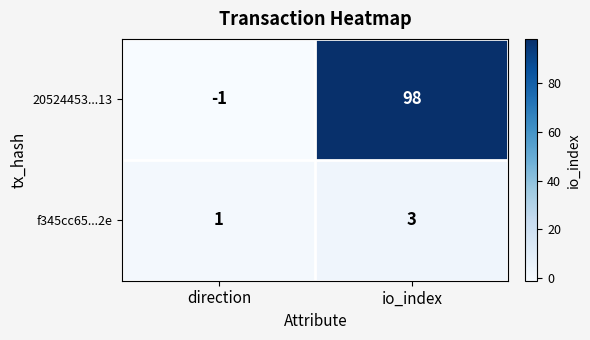

Reading left to right, what are all the values shown in this chart?

20524453...13: -1	98
f345cc65...2e: 1	3